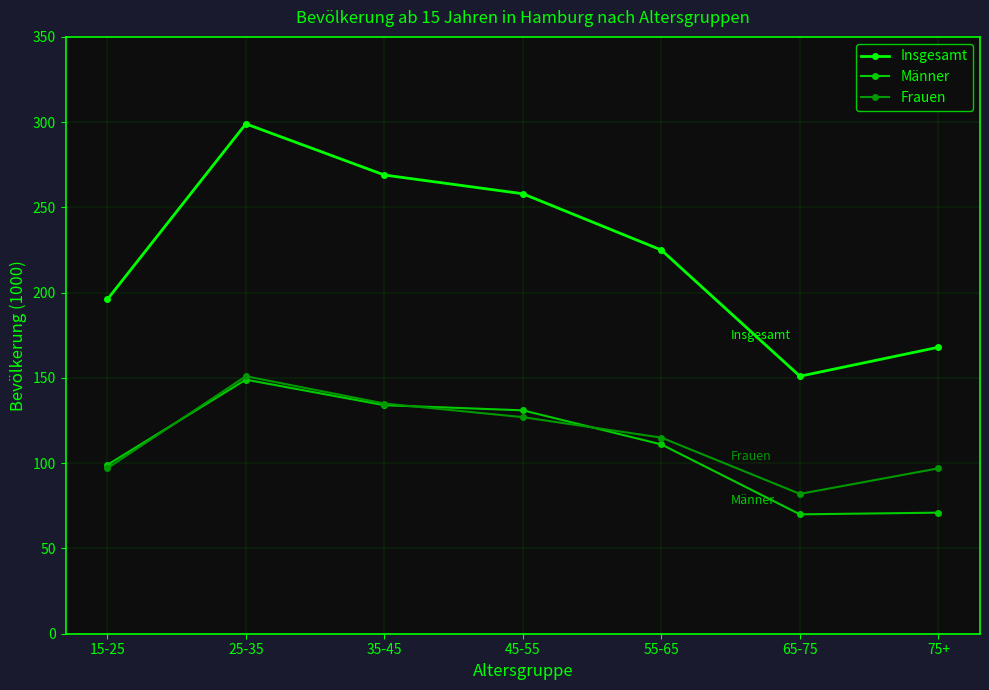

What is the label of the 4th point from the left?

45-55